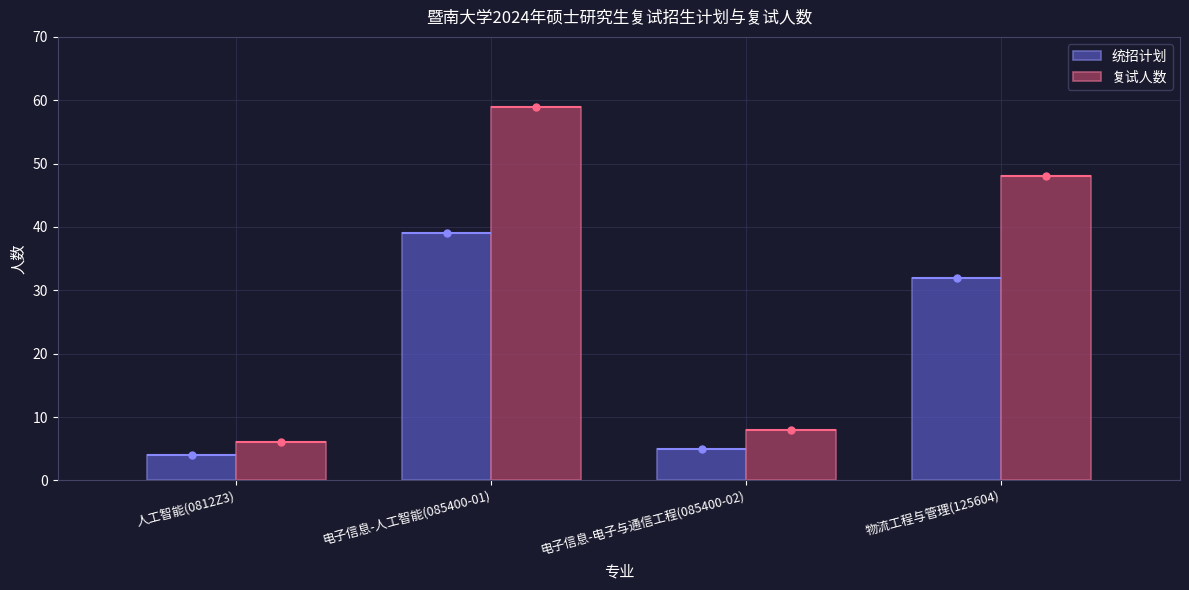

At which category does the chart reach its peak across all series?

电子信息-人工智能(085400-01)